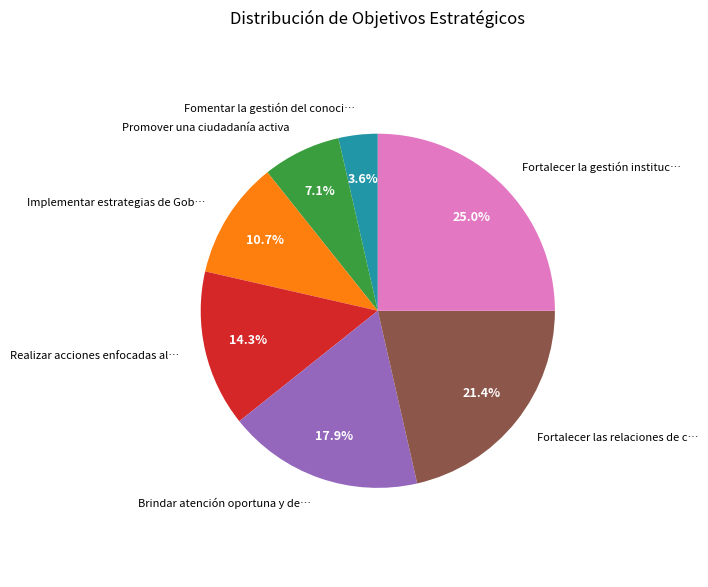

Is there any slice that represents more than half of the pie?

No